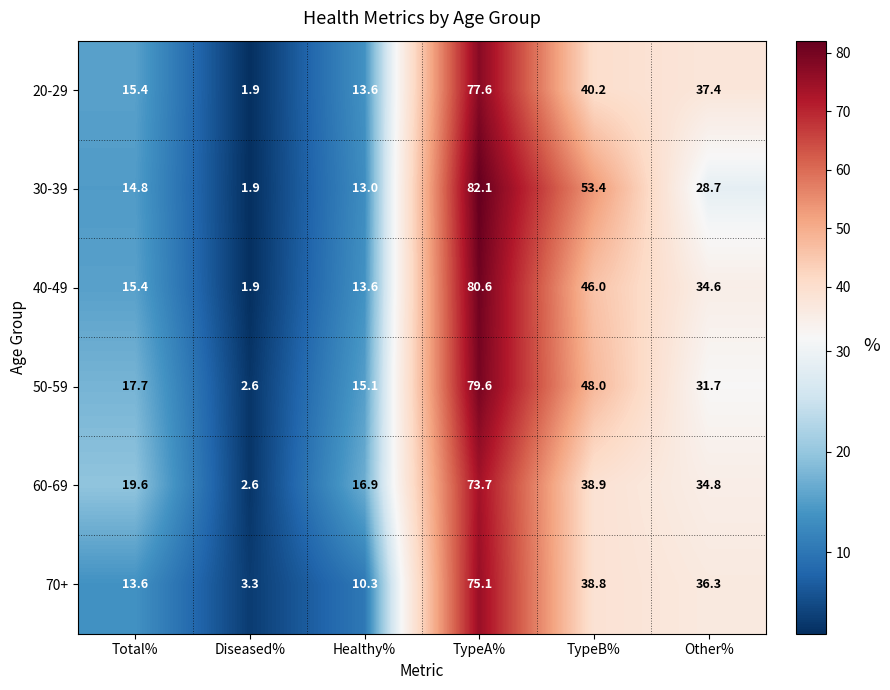

What is the spread (max minus min) of values at Healthy%?

6.6